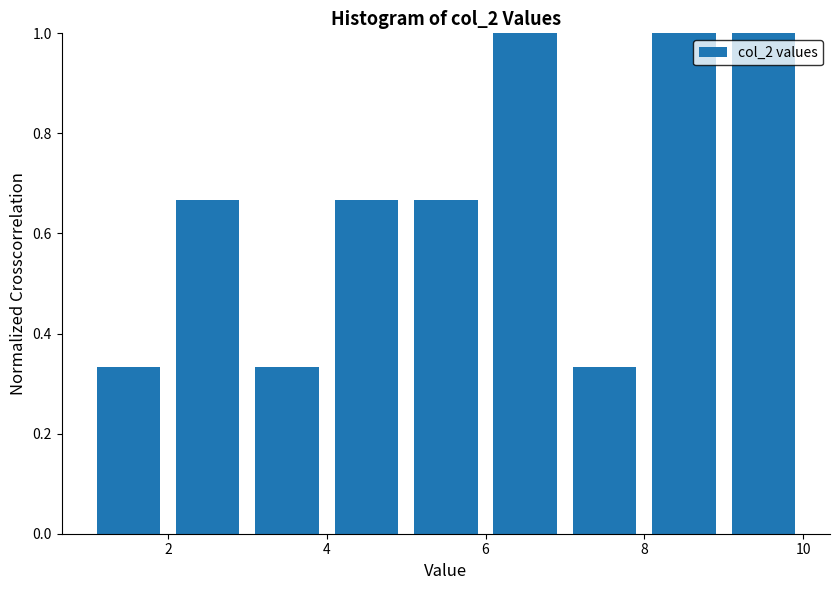

How tall is the bar that spans 1 to 2 on the x-axis? The values are not printed on the chart, so give them approximately, as read against the axis.

0.34